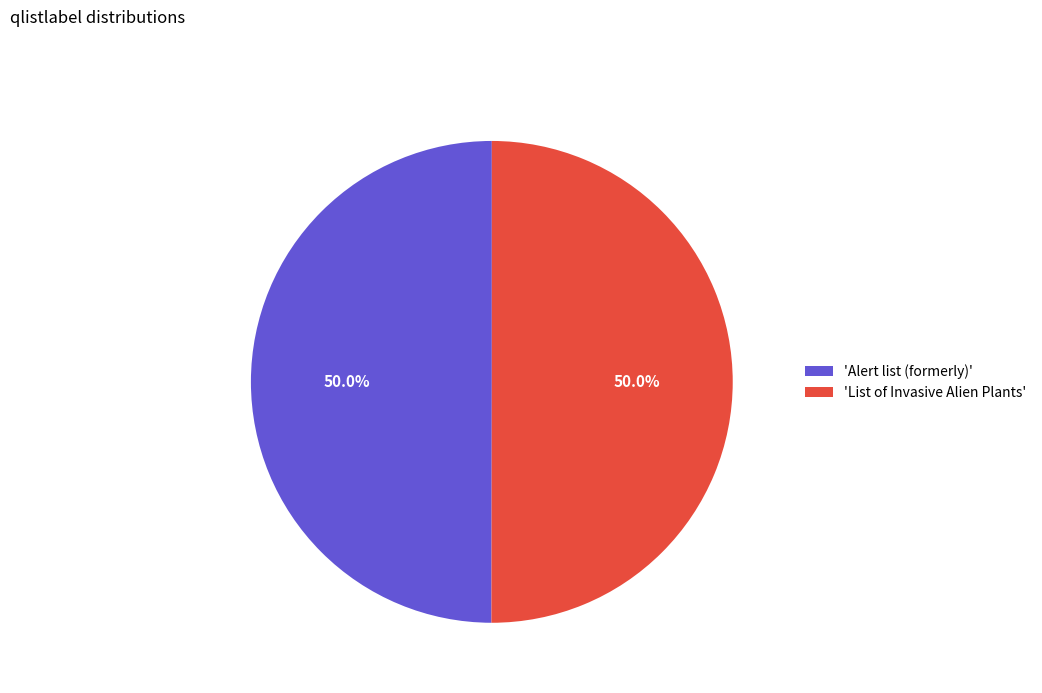

What is the ratio of the value at 'List of Invasive Alien Plants' to the value at 'Alert list (formerly)'?

1.0